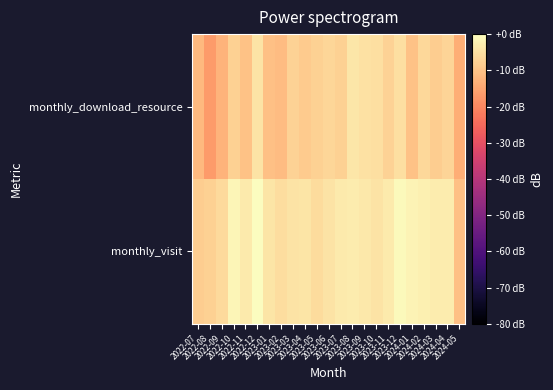

Which label corresponds to the largest value in the chart?

2022-12